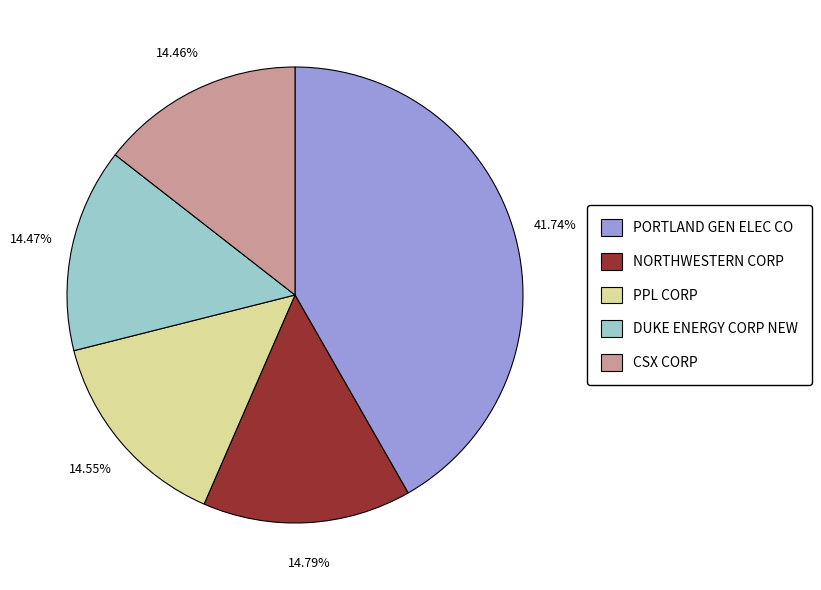

What percentage is the CSX CORP slice, to the nearest percent?

14%